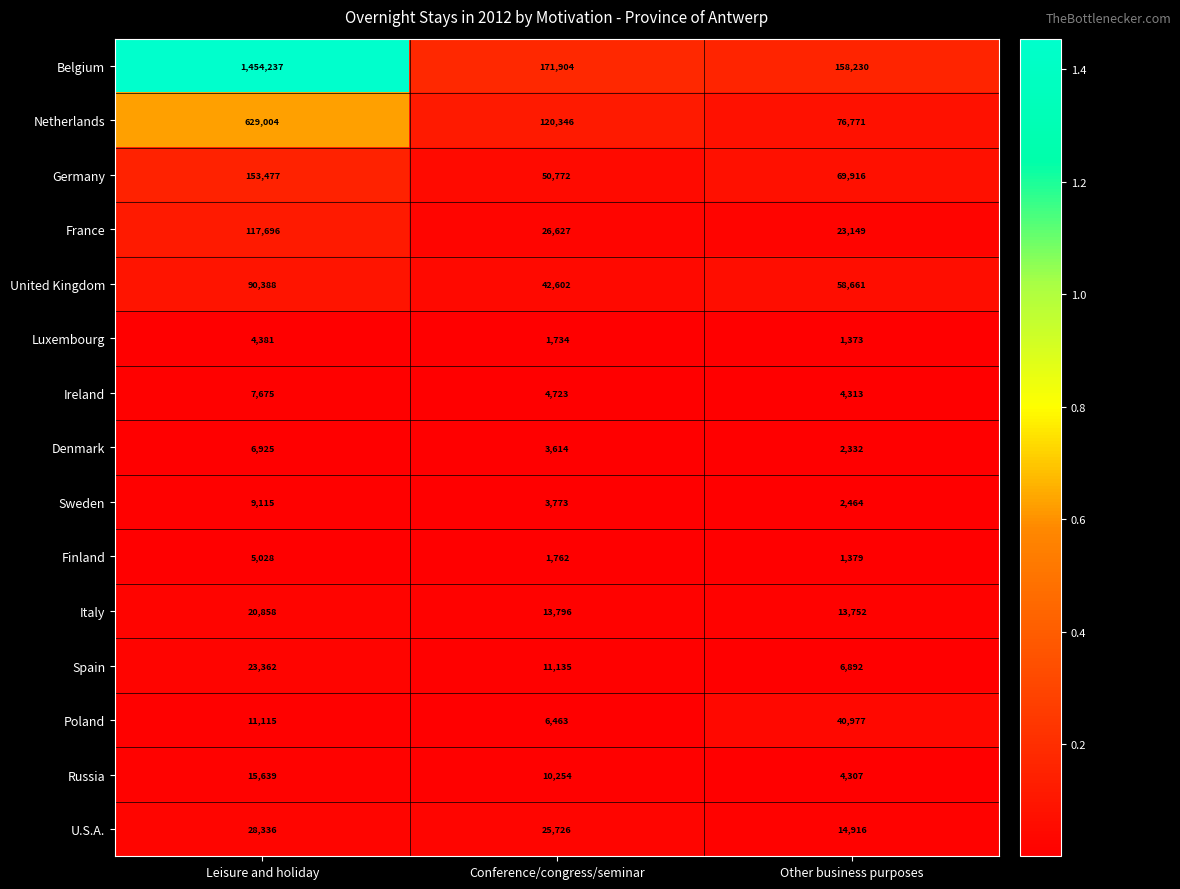

The value of United Kingdom at Leisure and holiday is 152796. True or false?

False